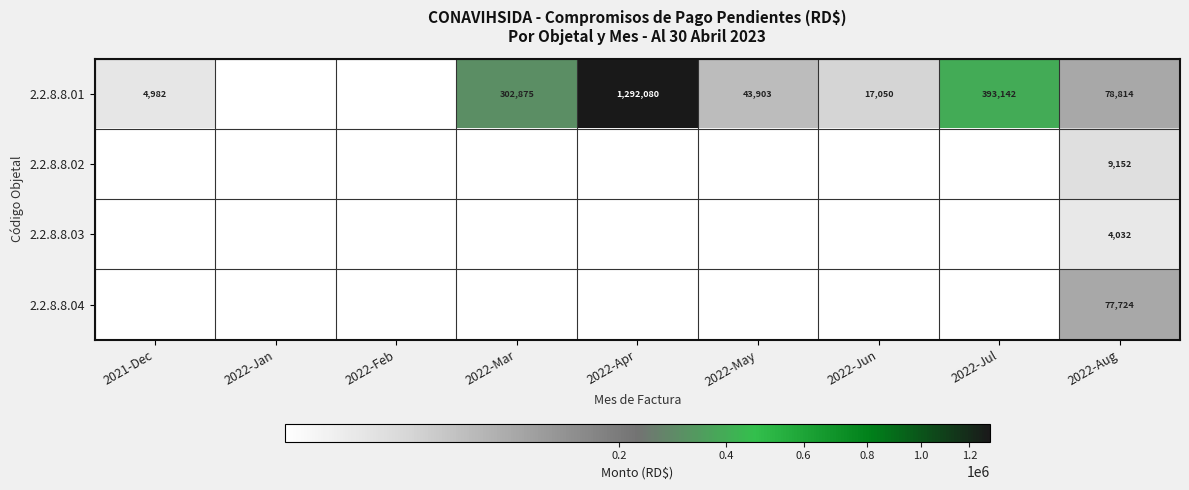

The value of 2.2.8.8.01 at 2022-May is 43903. True or false?

True